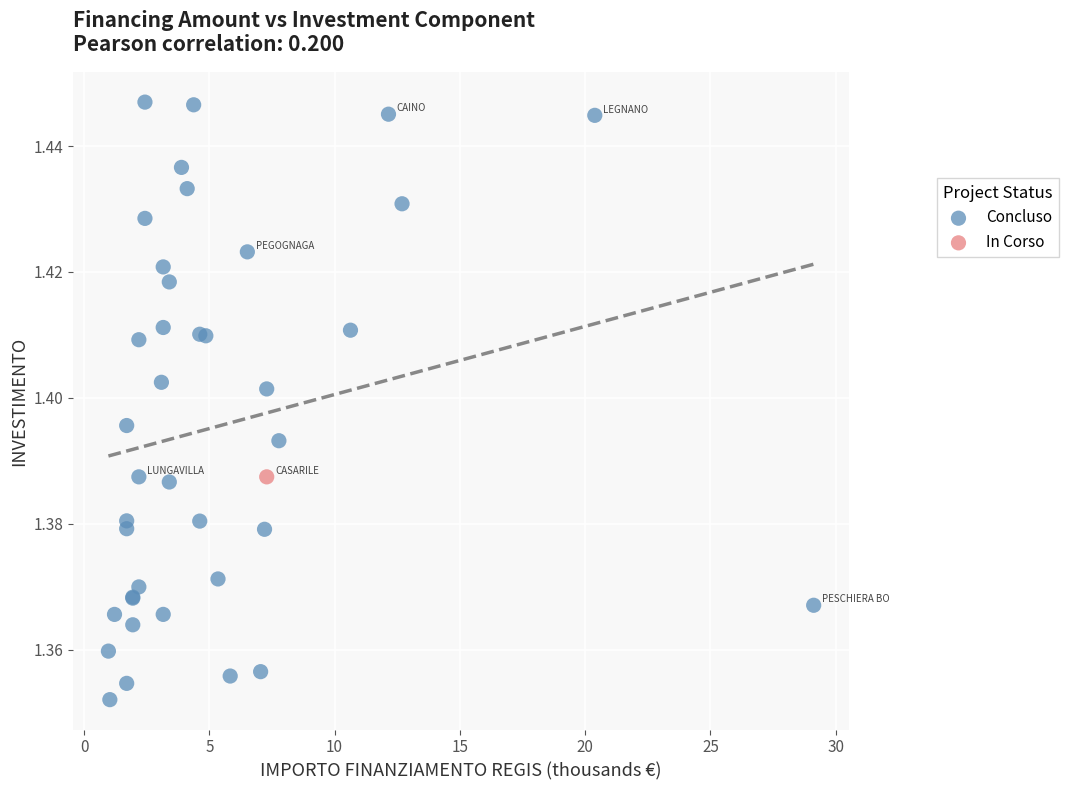

What are all the series names shown in the legend?

Concluso, In Corso